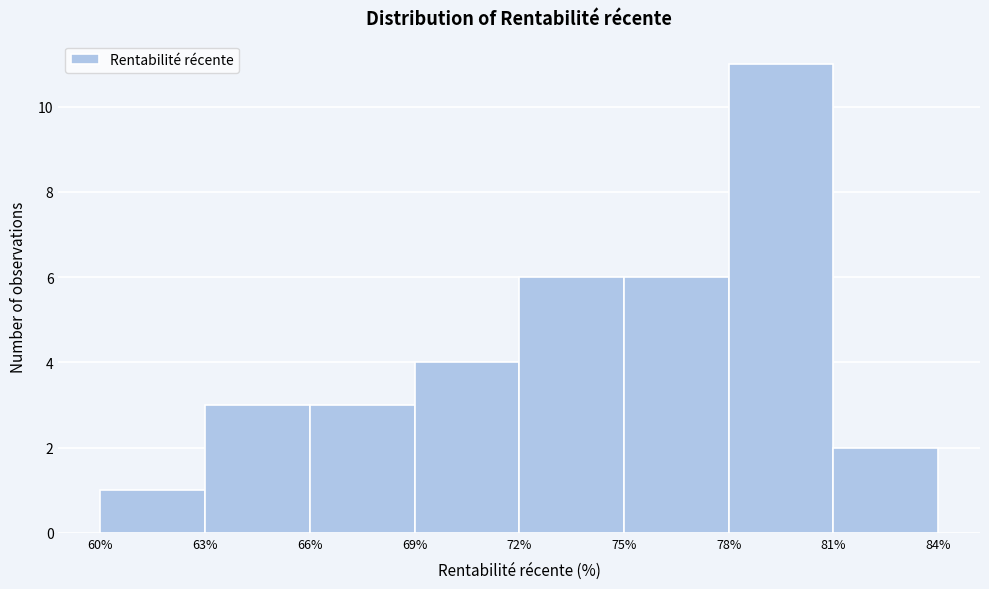

Reading left to right, list every bar in this chart as the range it spans on the x-axis followed by its height. The values are not printed on the chart, so give them approximately, as read against the axis.

60% to 63%: 1
63% to 66%: 3
66% to 69%: 3
69% to 72%: 4
72% to 75%: 6
75% to 78%: 6
78% to 81%: 11
81% to 84%: 2